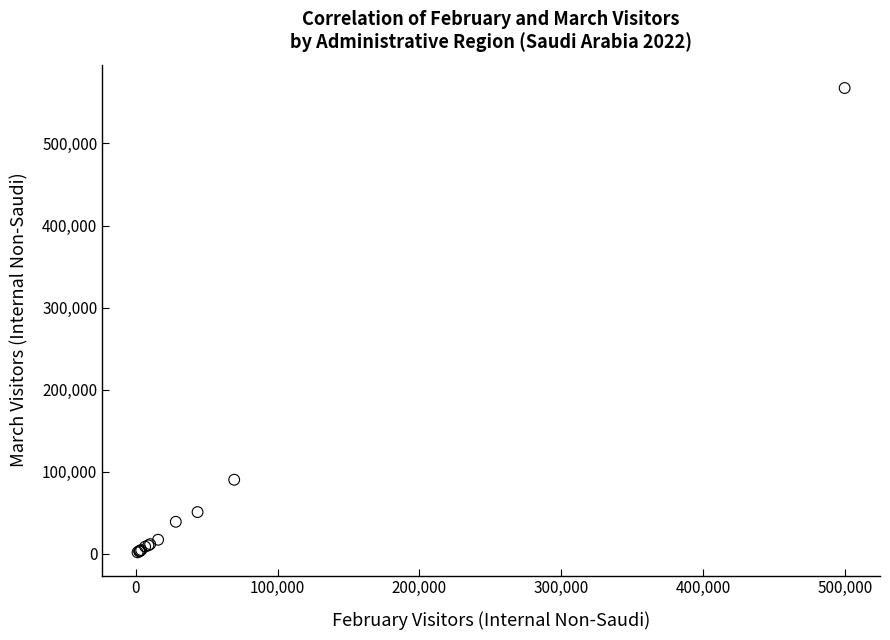

What Y value in the scatter plot is closest to 284686?

90267